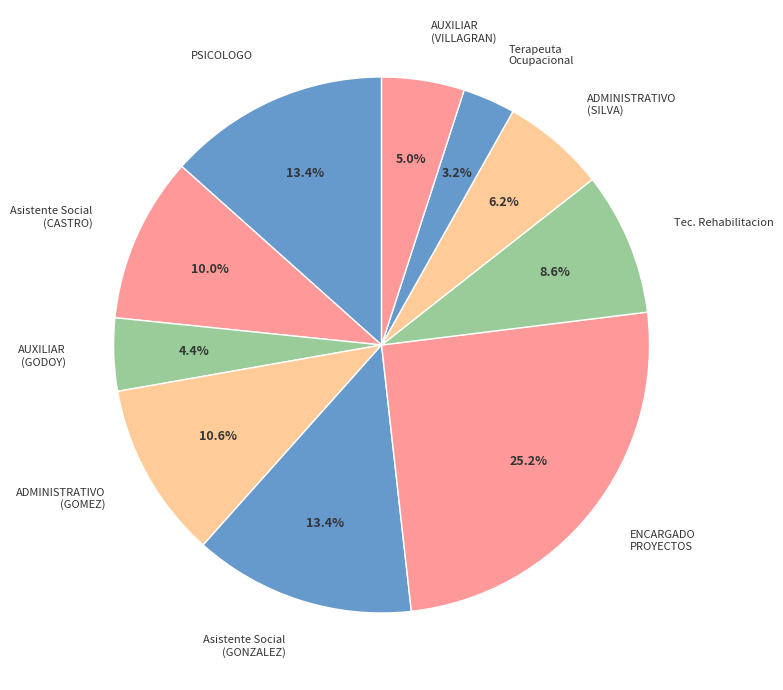

Is ADMINISTRATIVO (GOMEZ) the majority of the pie?

No